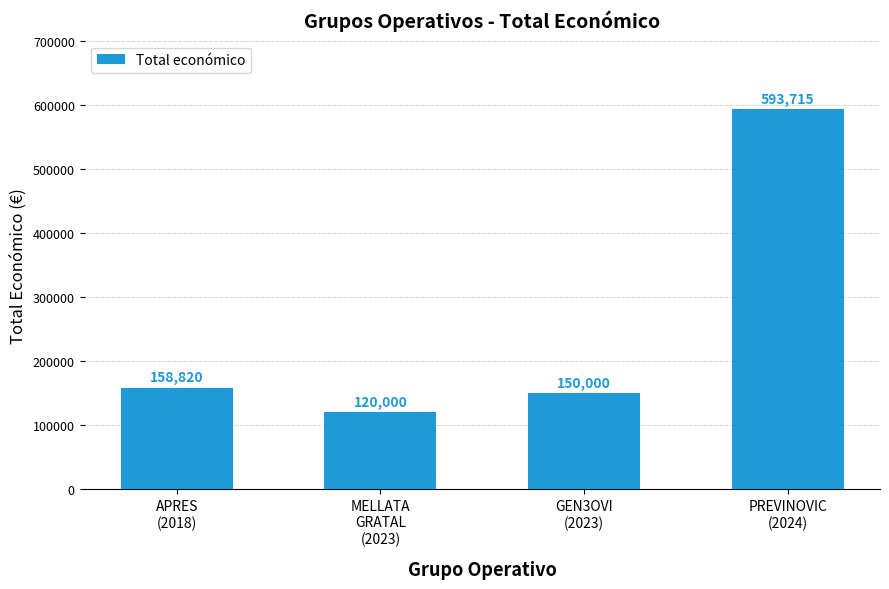

True or false: the data shows 287671 at PREVINOVIC
(2024).

False